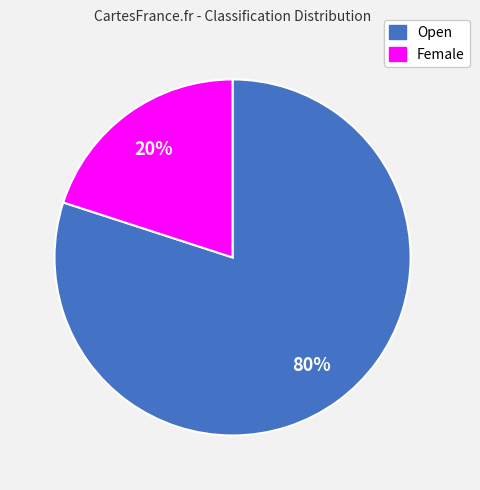

Is the sum of Open and Female greater than half?

Yes